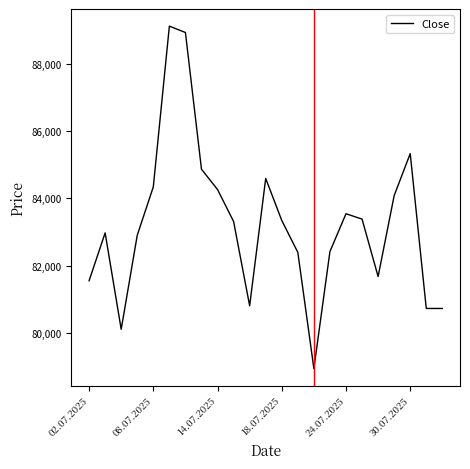

What is the smallest value displayed?

78935